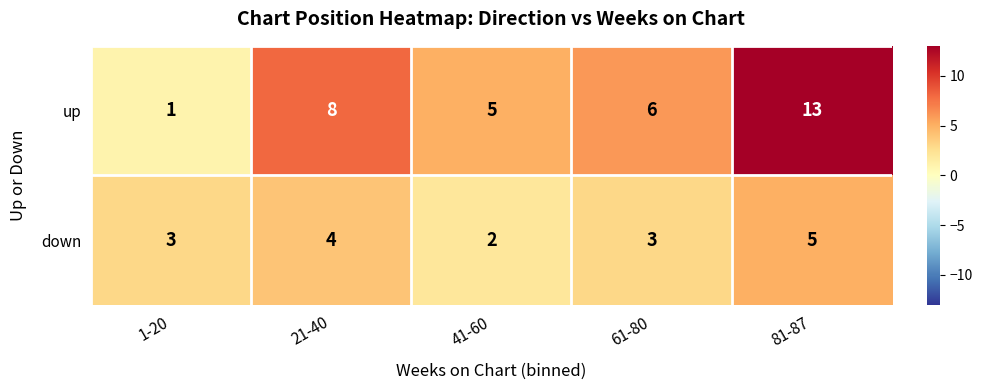

What is the difference between the maximum and minimum values in the up series?

12